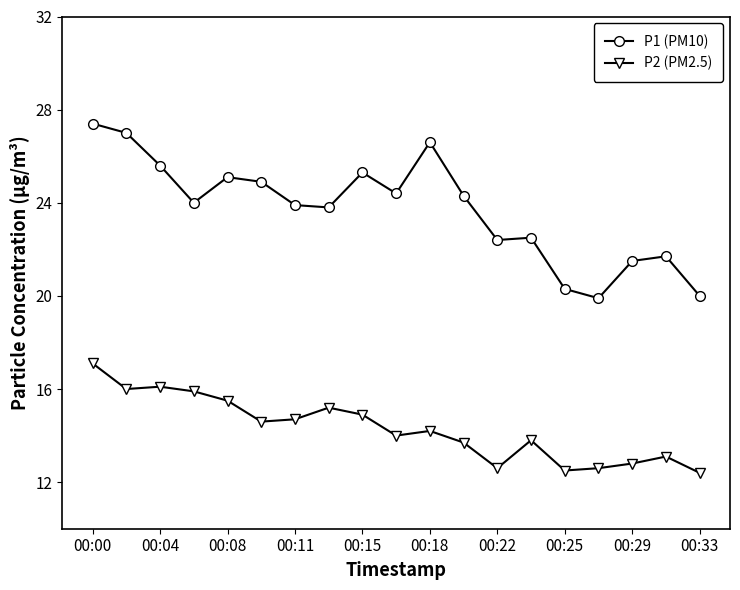

At how many categories does at least one series exceed 19?

19